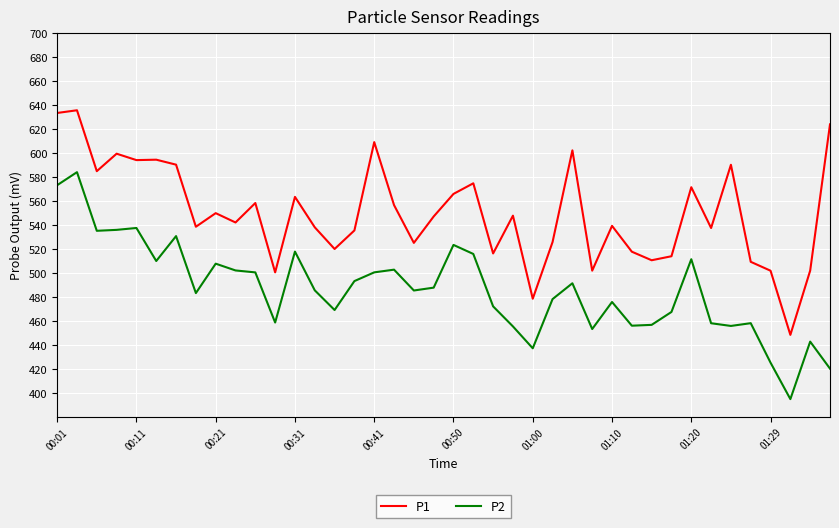

Which series has the largest total across all categories?

P1